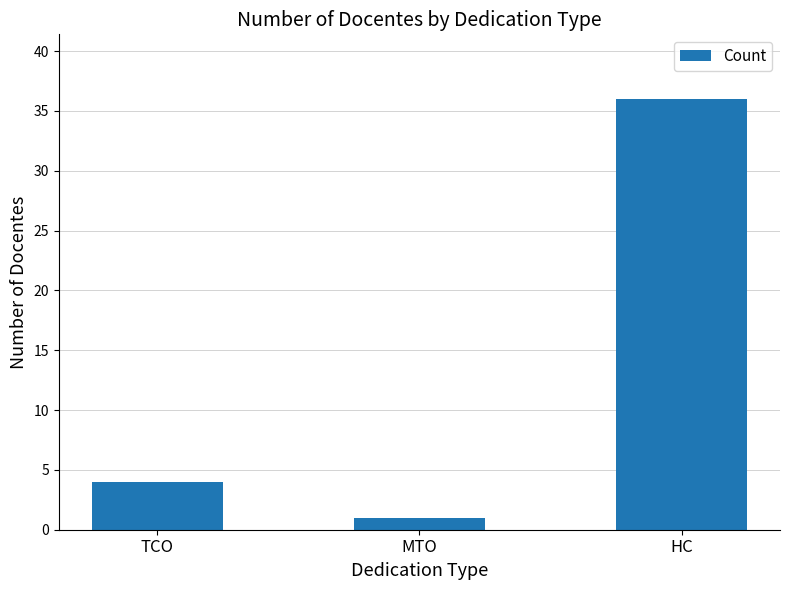

Rank the categories by value from lowest to highest.

MTO, TCO, HC